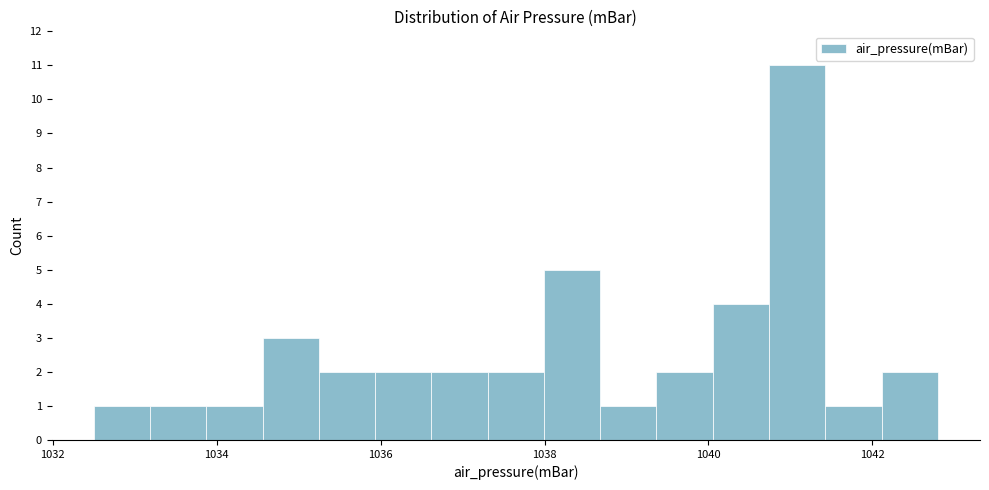

Read against the x-axis, roughly where is the centre of the tallest bar?

1041.0